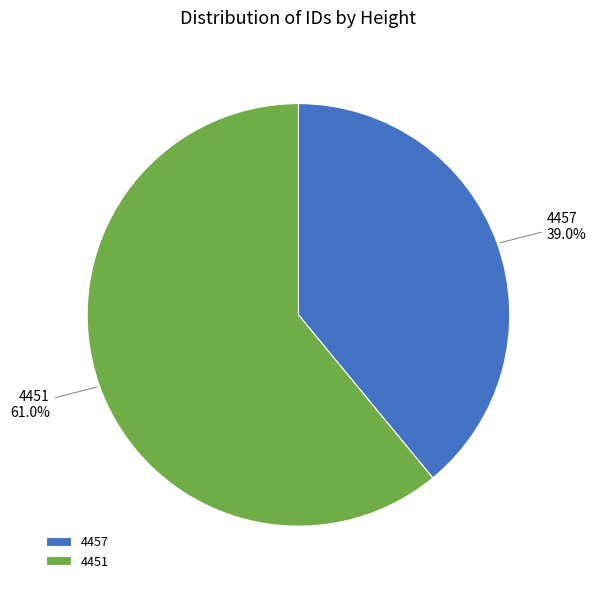

How many slices are in this pie chart?

2